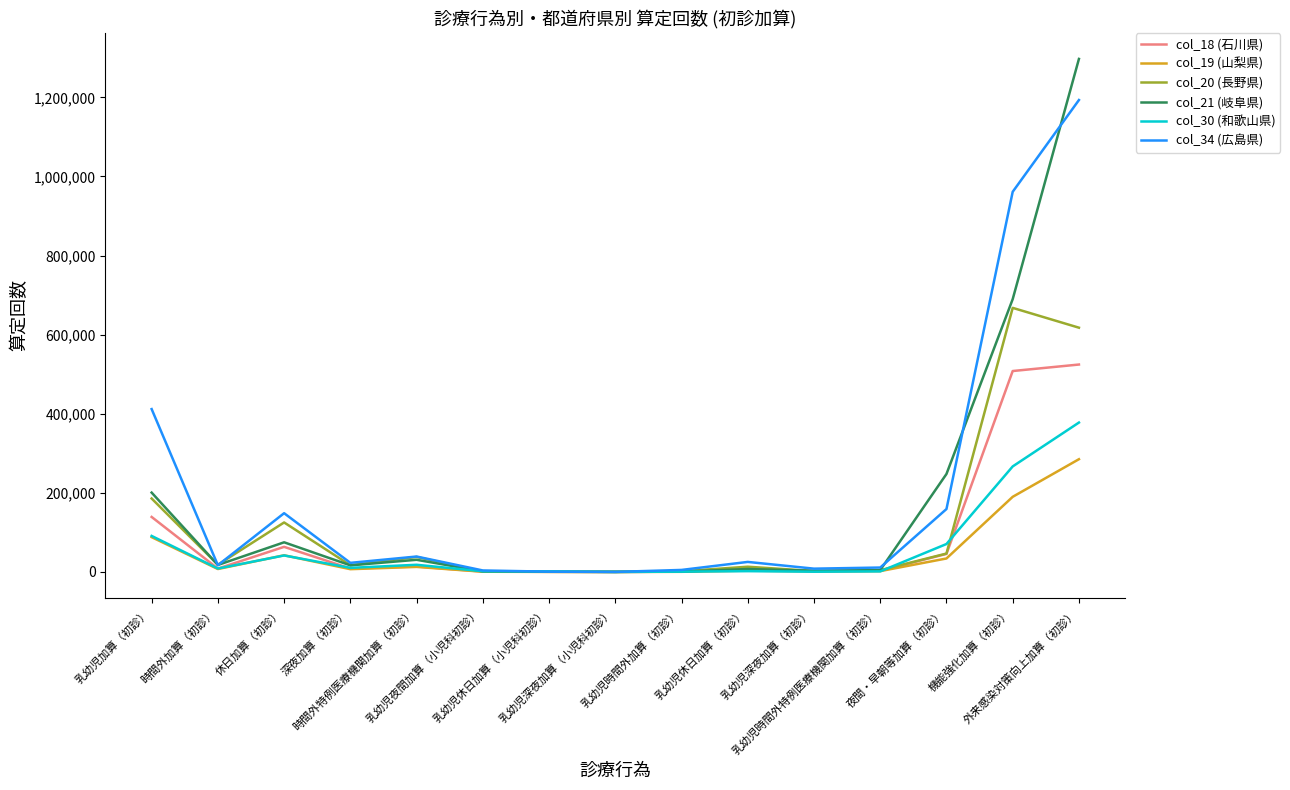

How many series are shown in this chart?

6